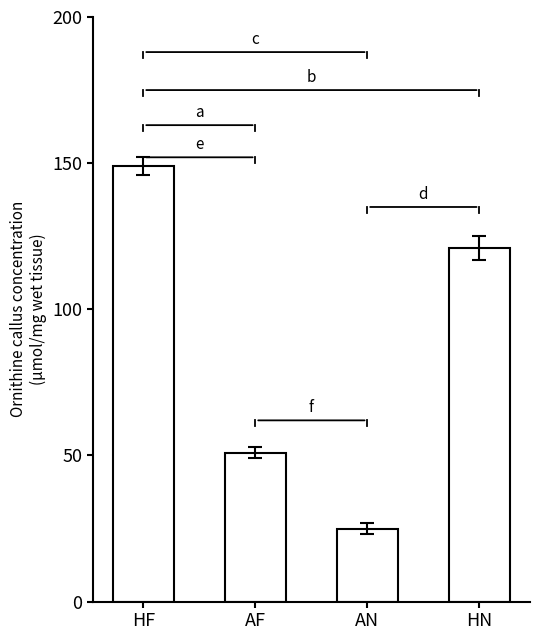

Reading left to right, list all the values displayed in this chart.

HF=149	AF=51	AN=25	HN=121